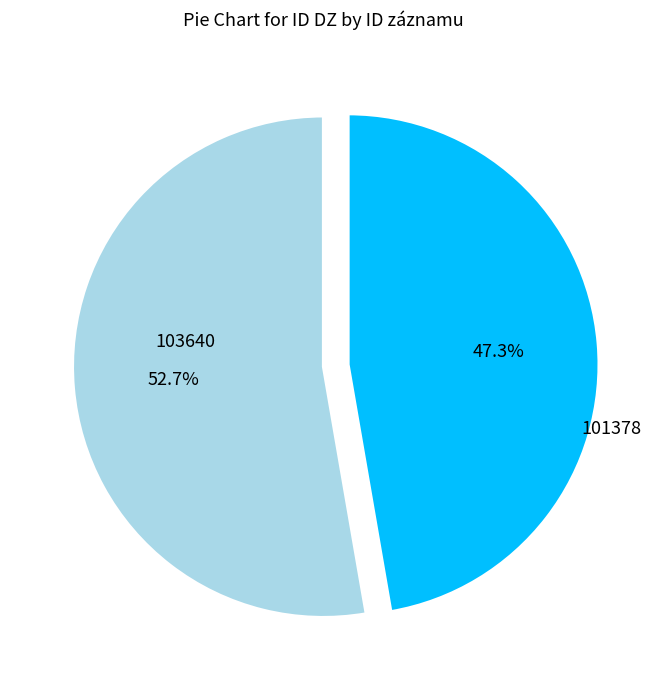

Is there any slice that represents more than half of the pie?

Yes